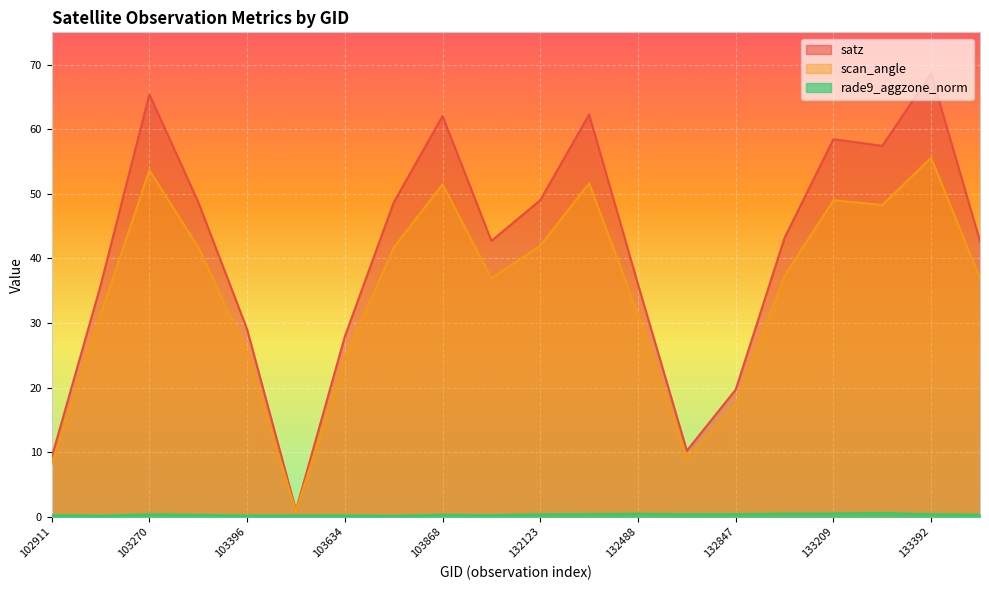

How many lines are shown in the chart?

3